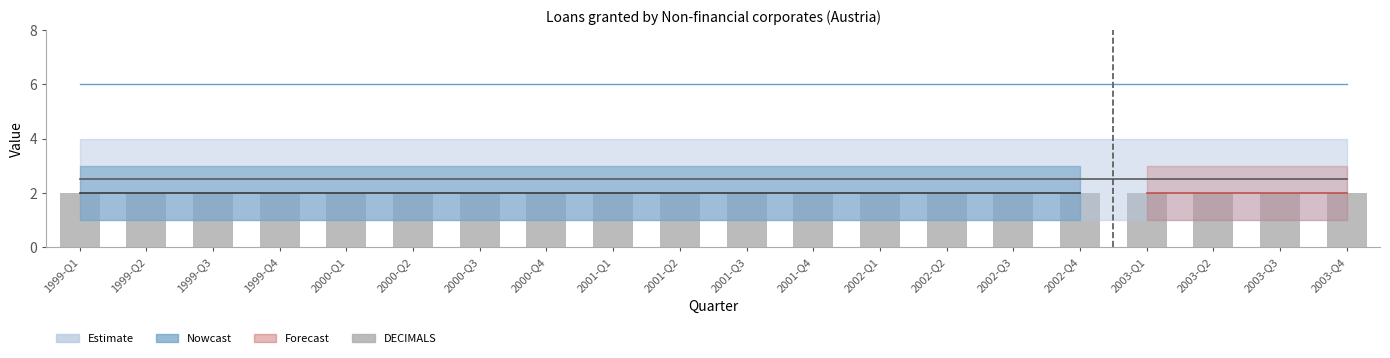

What is the difference between the highest and lowest values at 1999-Q1?

4